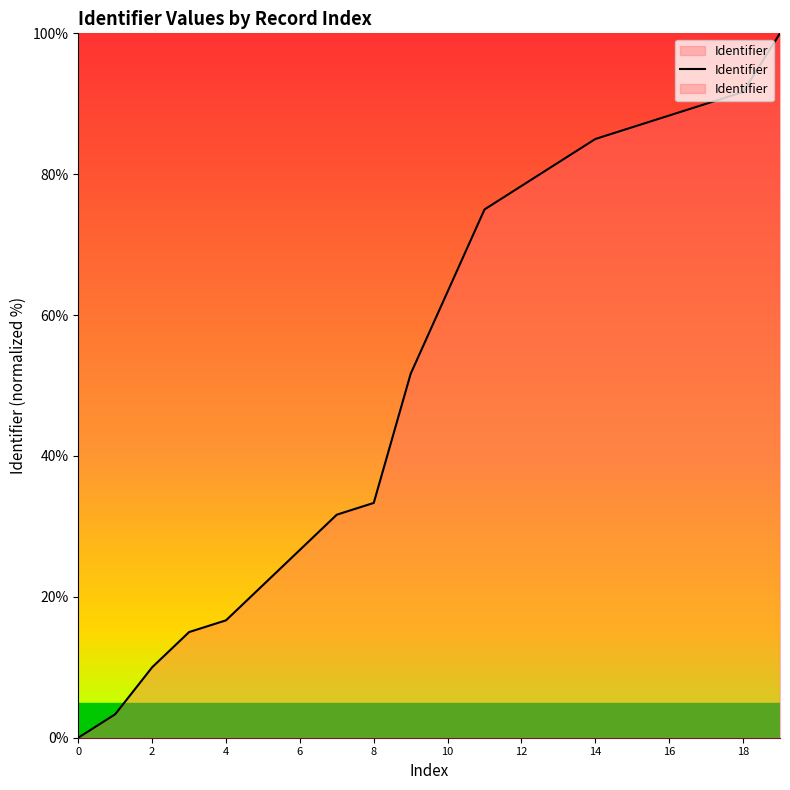

Is it true that the value at 2 is 2.0?

False